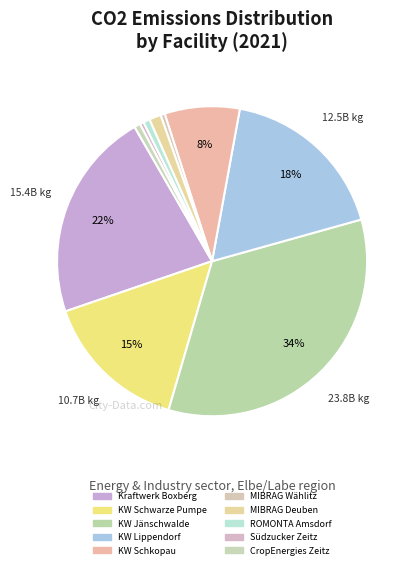

What percentage do KW Jänschwalde and Südzucker Zeitz together represent?

34.3%